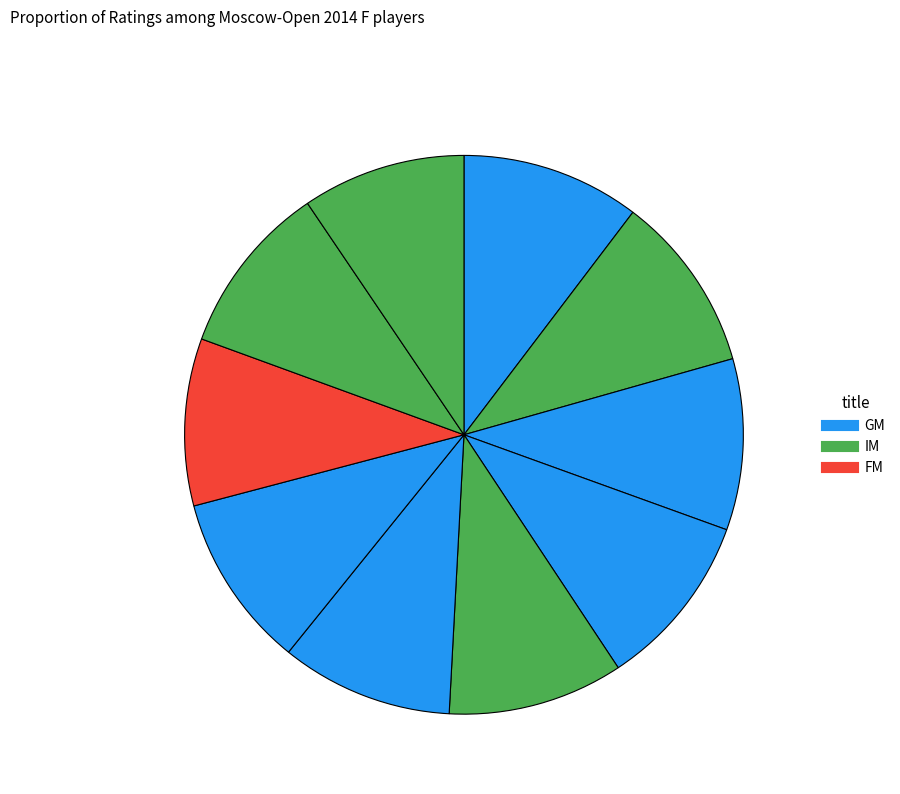

To the nearest percent, what is the average slice percentage?

10%